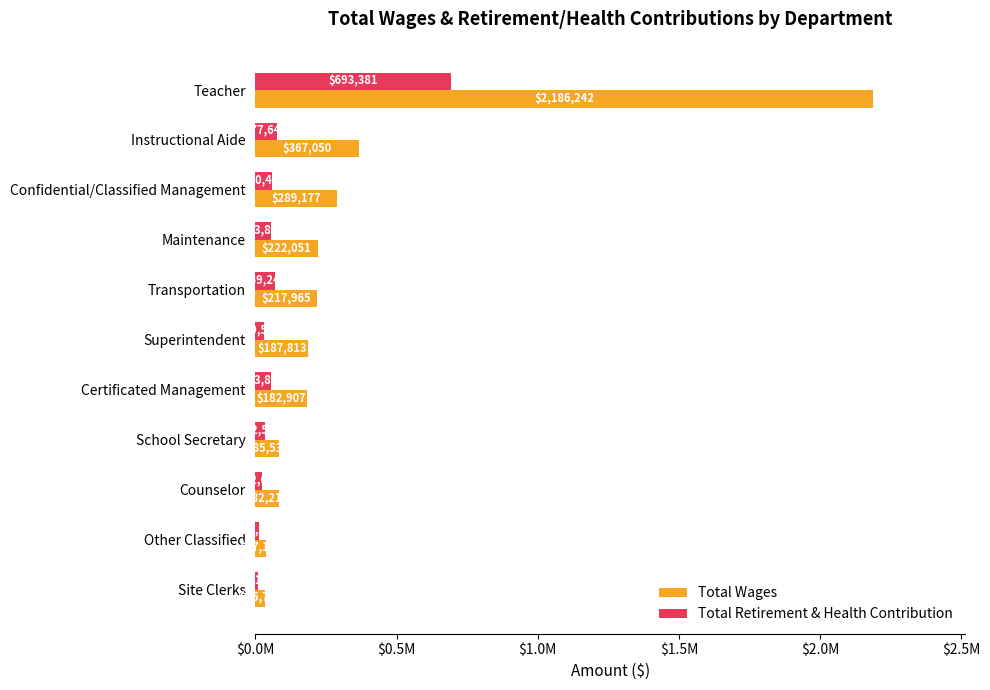

List the labels in order of Total Retirement & Health Contribution value, largest first.

Teacher, Instructional Aide, Transportation, Confidential/Classified Management, Maintenance, Certificated Management, School Secretary, Superintendent, Counselor, Other Classified, Site Clerks